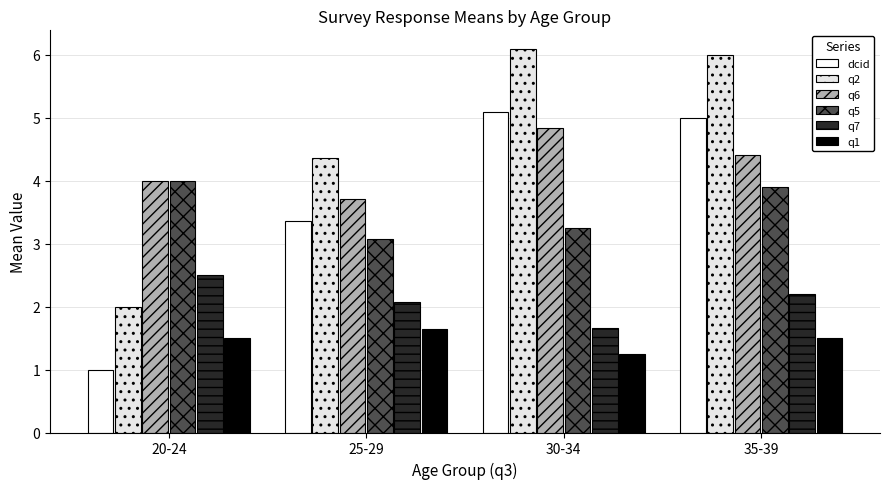

Reading left to right, transcribe all the data shown in this chart.

dcid: 20-24=1.0	25-29=3.4	30-34=5.1	35-39=5.0
q2: 20-24=2.0	25-29=4.4	30-34=6.1	35-39=6.0
q6: 20-24=4.0	25-29=3.7	30-34=4.8	35-39=4.4
q5: 20-24=4.0	25-29=3.1	30-34=3.2	35-39=3.9
q7: 20-24=2.5	25-29=2.1	30-34=1.7	35-39=2.2
q1: 20-24=1.5	25-29=1.6	30-34=1.2	35-39=1.5